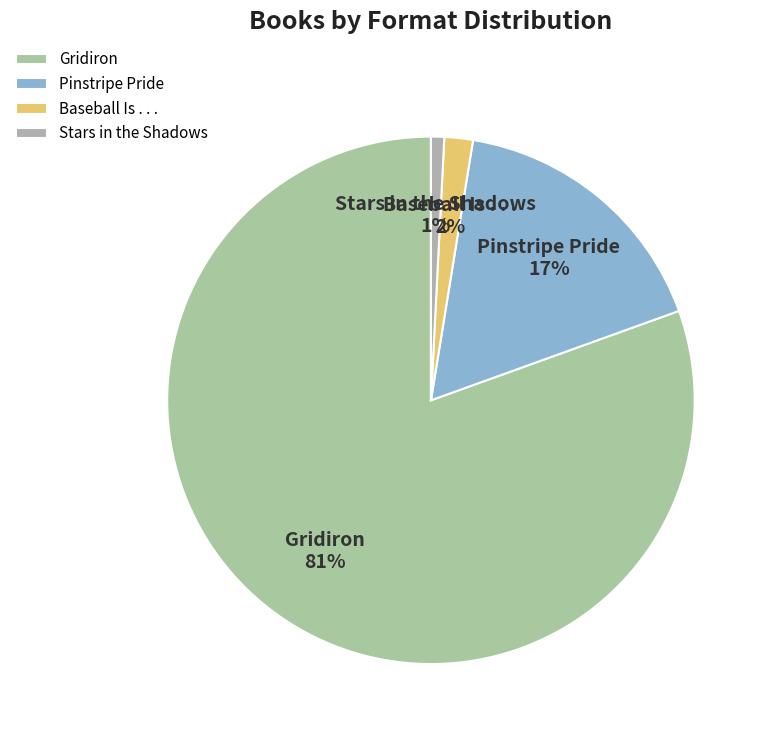

To the nearest percent, what percentage of the pie is Pinstripe Pride?

17%